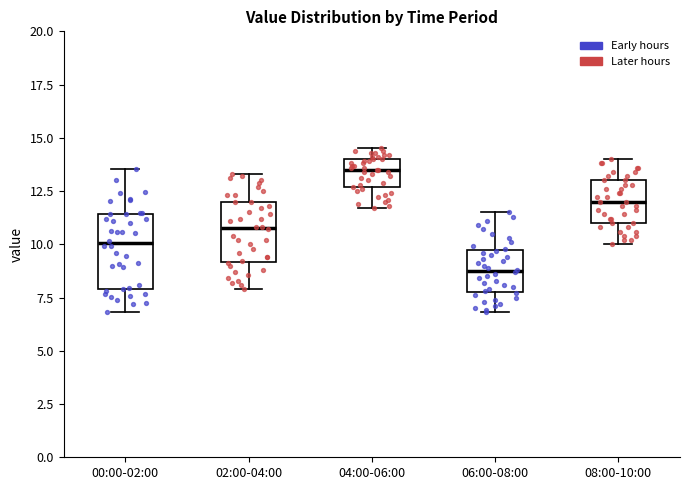

Where does the median line of the box for 04:00-06:00 sit on the y-axis? The values are not printed on the chart, so give them approximately, as read against the axis.

13.5